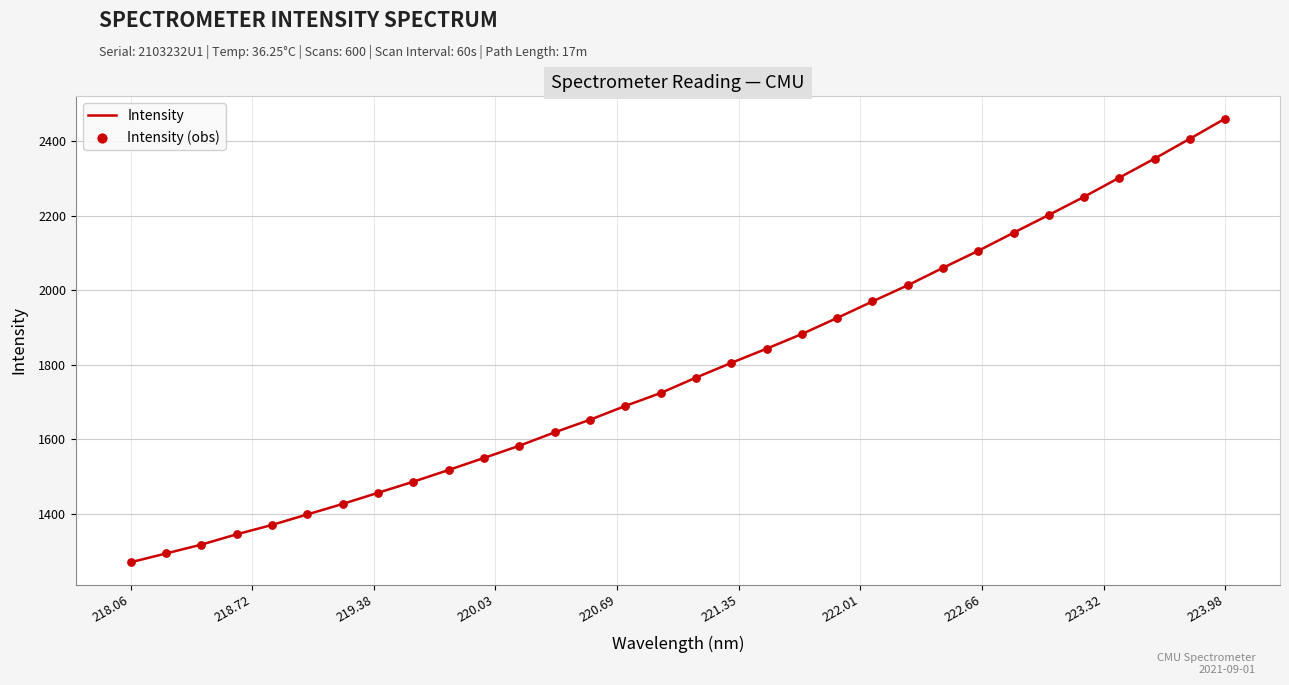

What is the minimum value shown in the chart?

1269.4